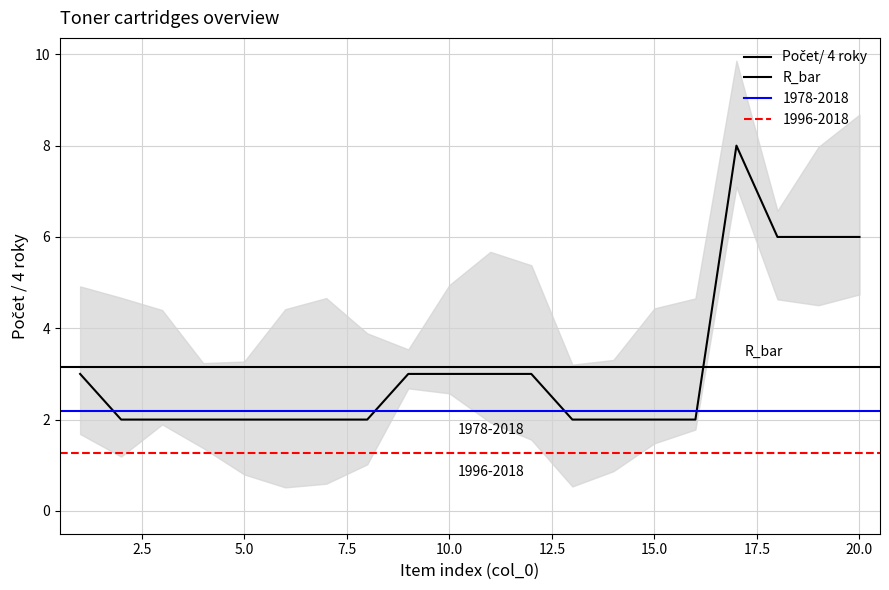

What is the spread (max minus min) of values at 2?

2